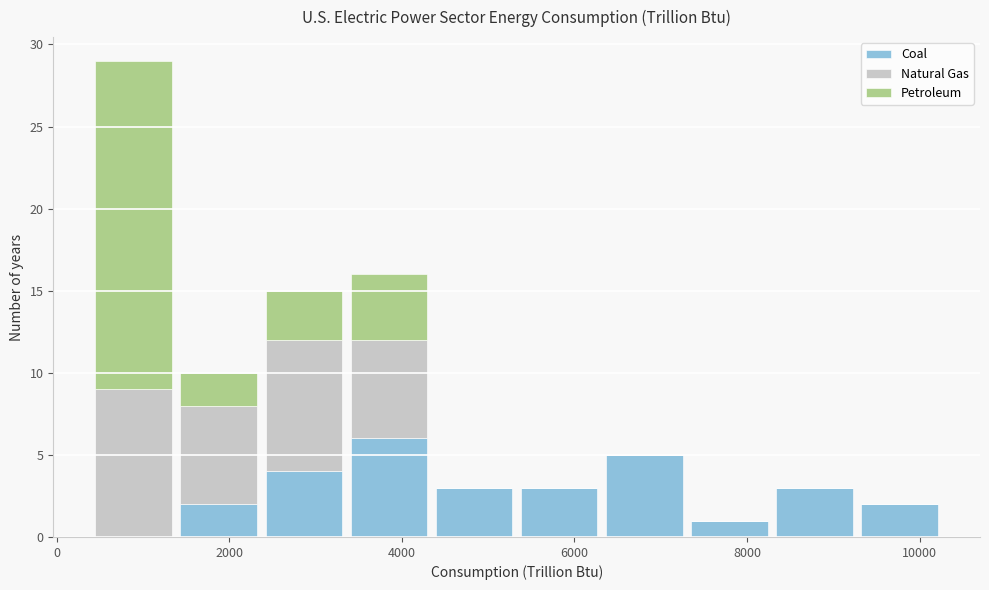

What is the total height of the stacked bar covering 8200 to 9200 on the x-axis? Neither the bar edges nor the heights are printed on the chart, so give them approximately, as read against the axes.

3